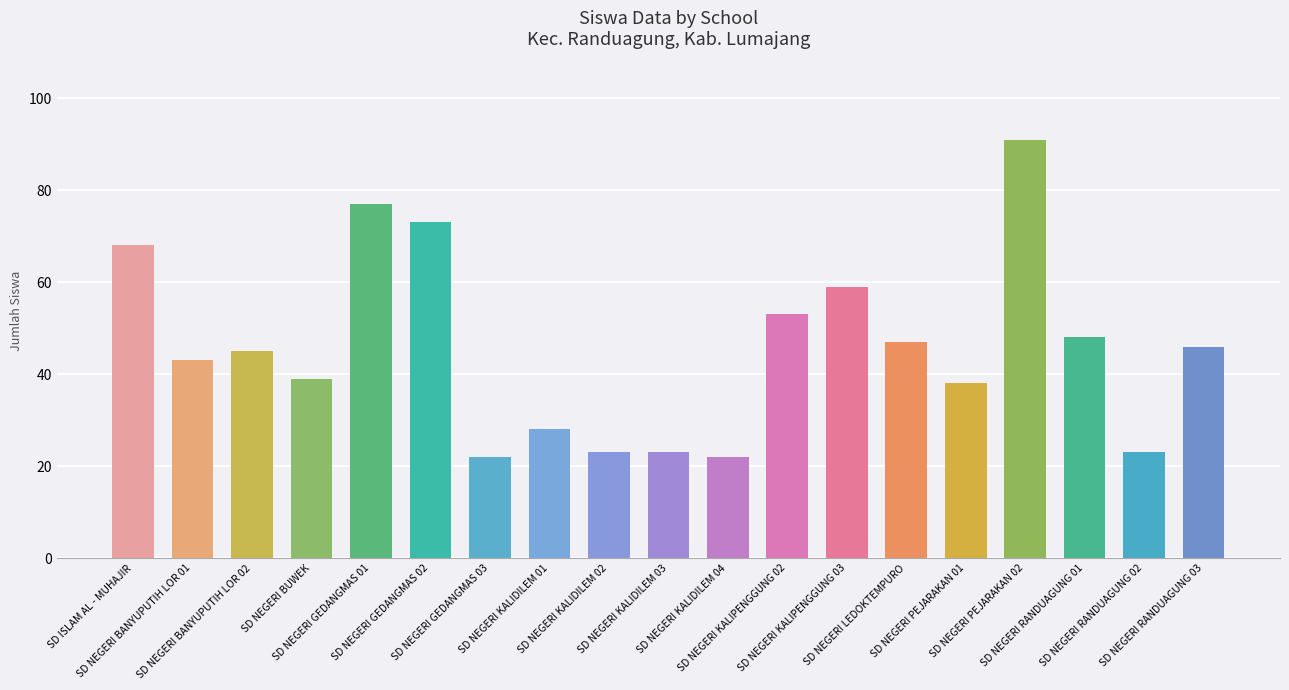

Where does the Siswa Pemberian Aktivasi series first go above 8?

SD ISLAM AL - MUHAJIR